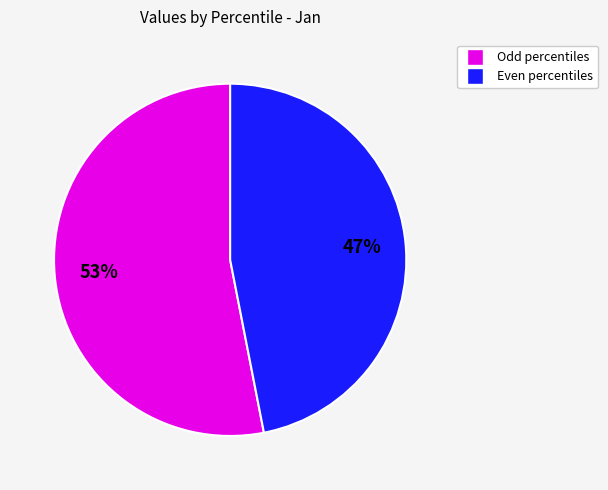

To the nearest percent, what is the difference between the largest and smallest slice percentages?

6%